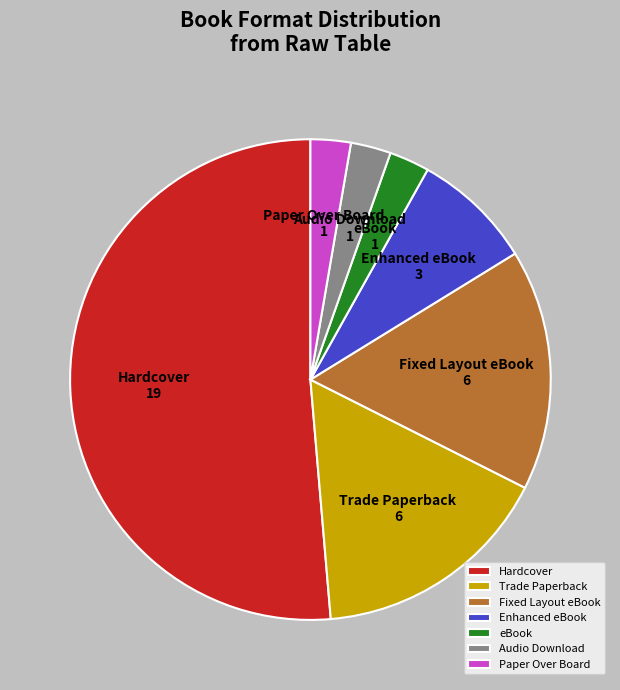

What is the ratio of the value at Hardcover to the value at Fixed Layout eBook?

3.2